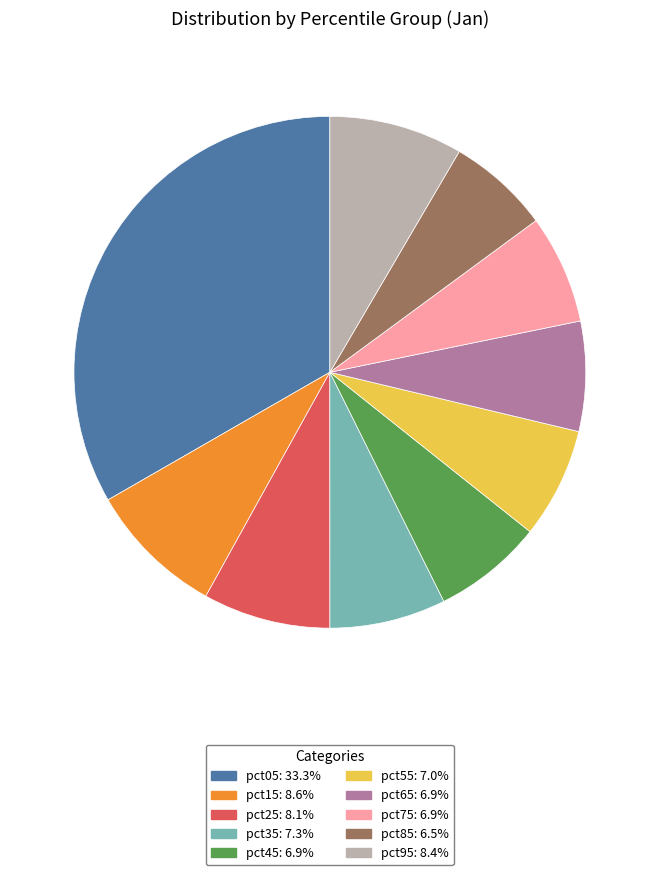

Is there any slice that represents more than half of the pie?

No